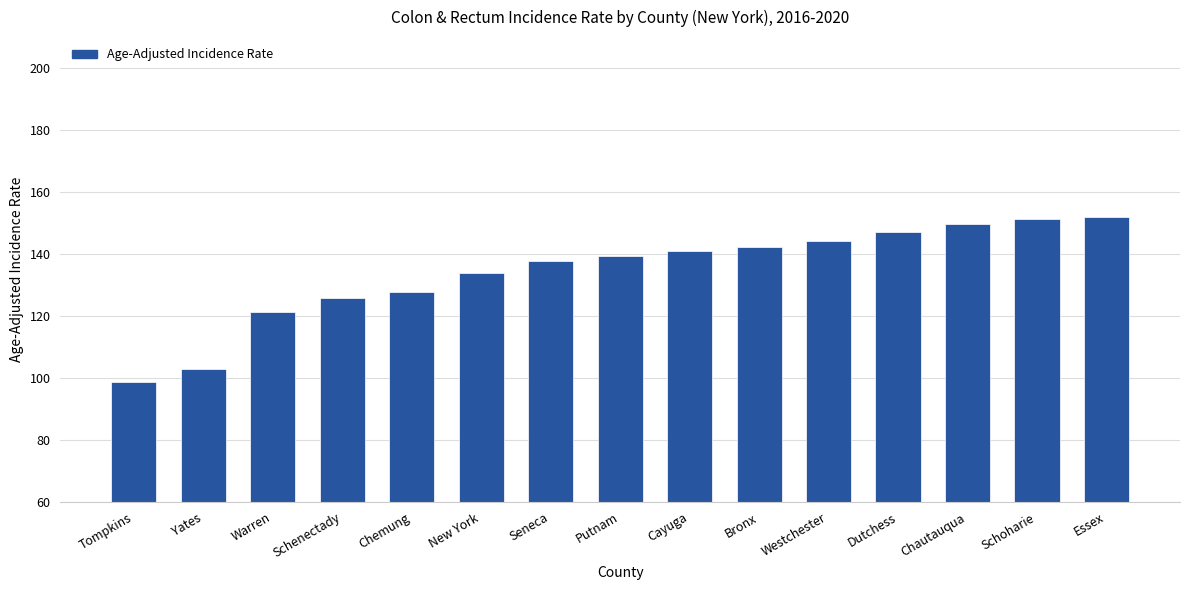

Are the bars grouped side by side (vs. stacked)?

No